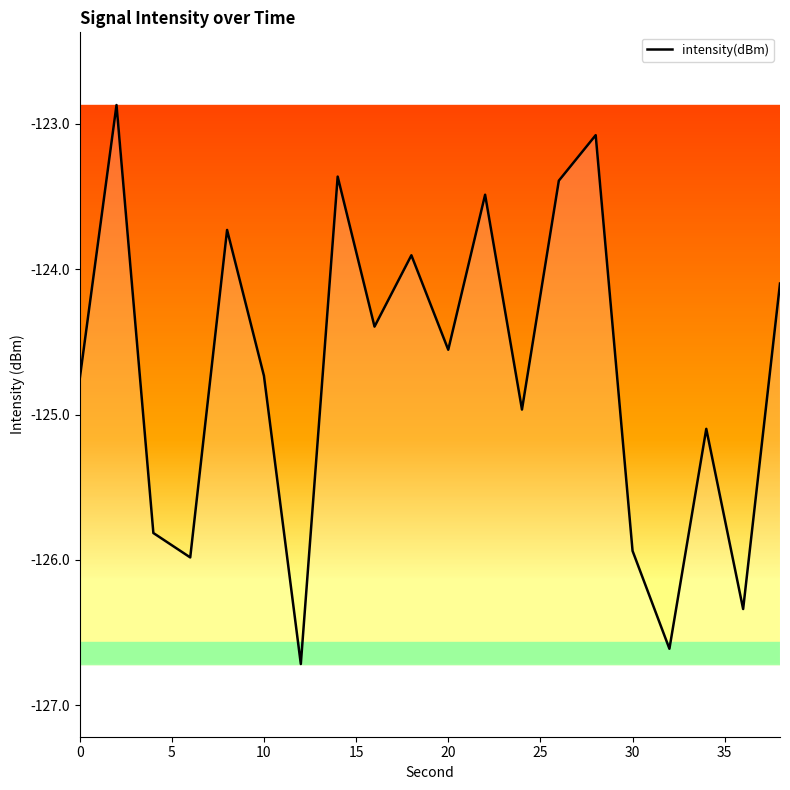

Reading left to right, transcribe all the data shown in this chart.

-124.8	-122.9	-125.8	-126.0	-123.7	-124.7	-126.7	-123.4	-124.4	-123.9	-124.6	-123.5	-125.0	-123.4	-123.1	-125.9	-126.6	-125.1	-126.3	-124.1